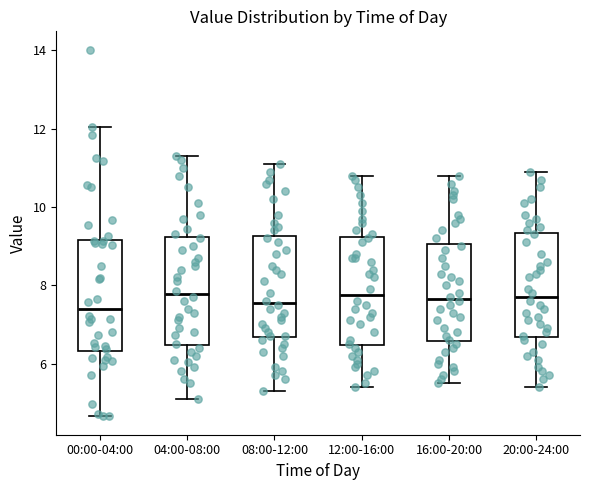

Where is the lower edge of the box for 08:00-12:00 on the y-axis? The values are not printed on the chart, so give them approximately, as read against the axis.

6.6